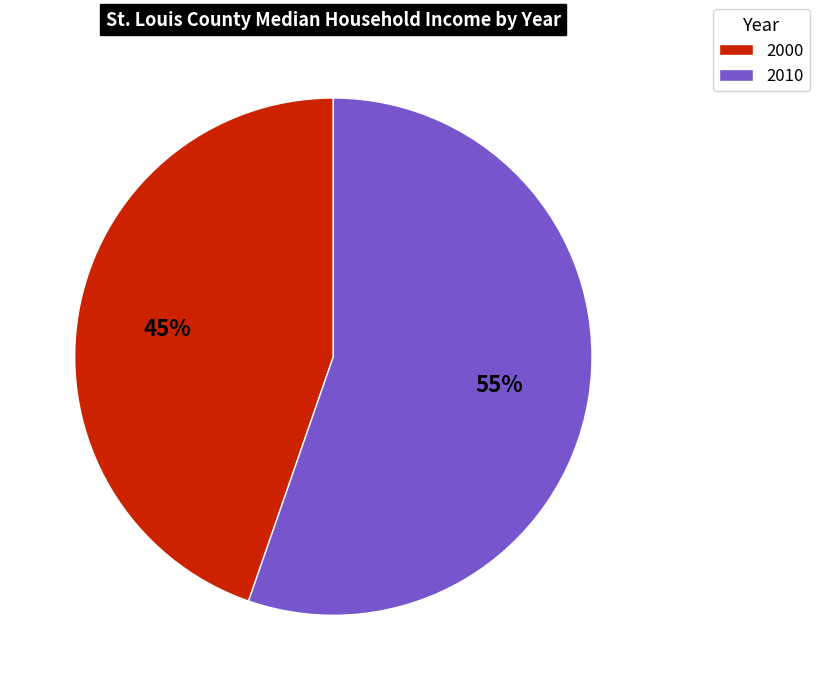

Which has a higher value, 2010 or 2000?

2010